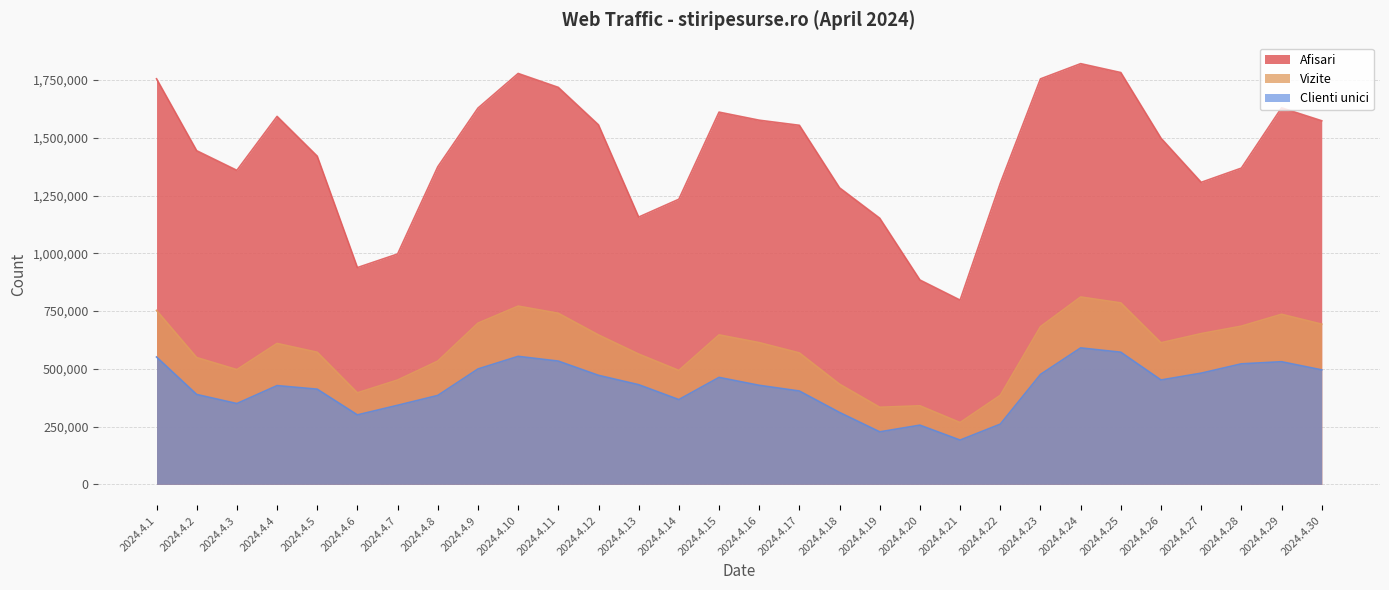

Rank the series by their maximum value, from highest to lowest.

Afisari, Vizite, Clienti unici